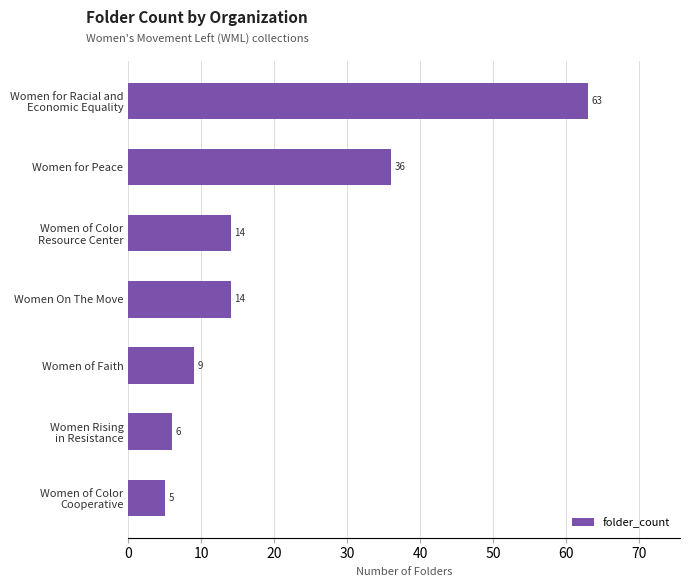

How many bars are there in total?

7